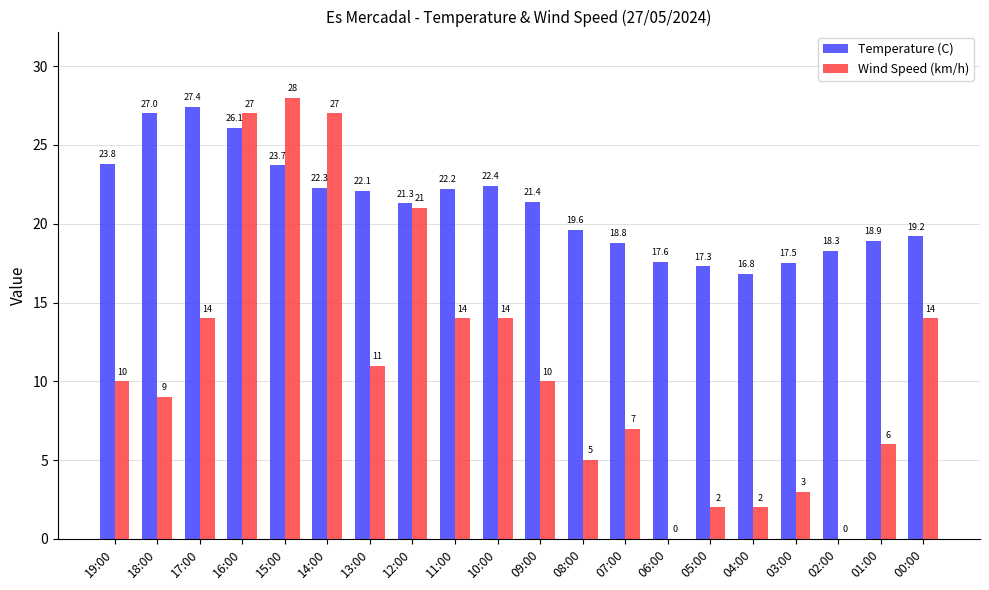

At which category is the sum across all series the highest?

16:00